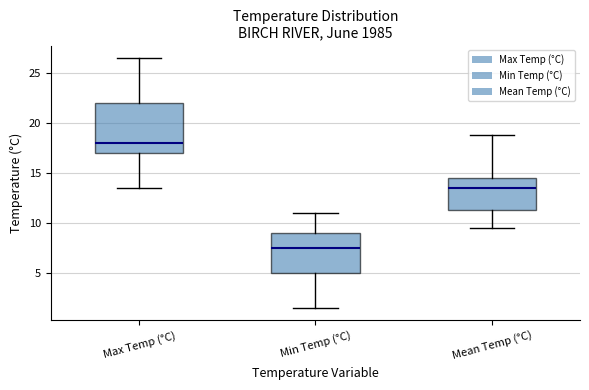

Reading left to right, transcribe this box plot: for each box, give where its median line is, the range the box spans, and where its two whiskers end, as read against the y-axis. The values are not printed on the chart, so give them approximately, as read against the axis.

Max Temp (°C): median 18.0, box 17.0 to 22.0, whiskers 13.5 to 26.5
Min Temp (°C): median 7.5, box 5.0 to 9.0, whiskers 1.5 to 11.0
Mean Temp (°C): median 13.5, box 11.5 to 14.5, whiskers 9.5 to 19.0